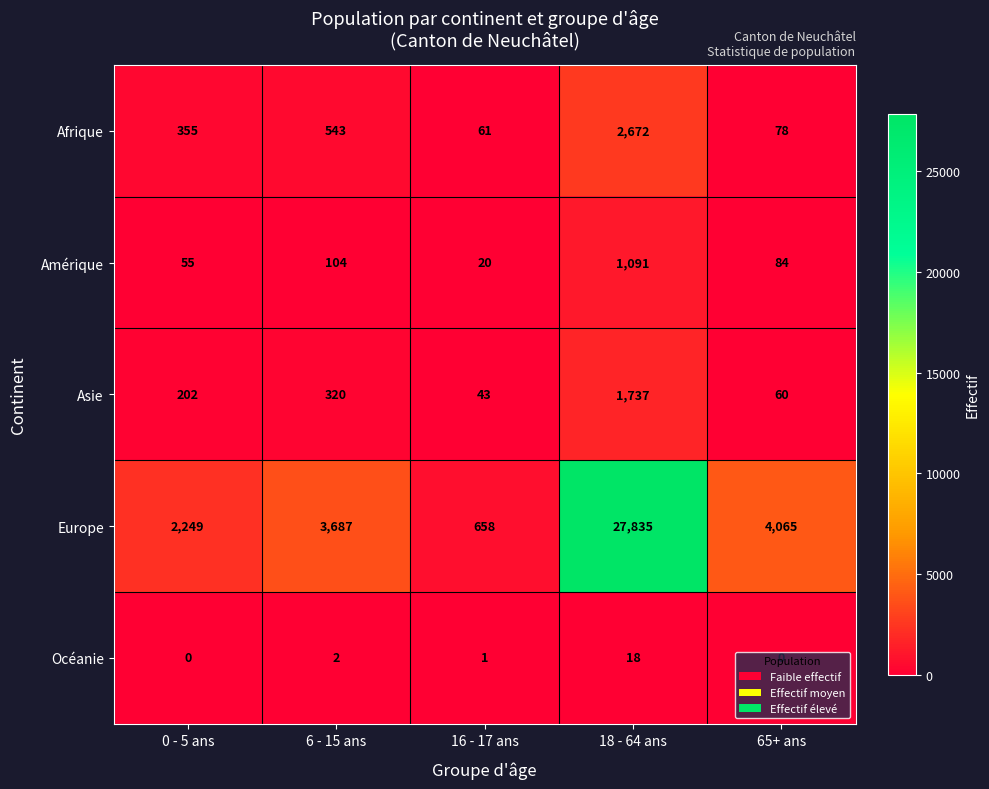

Between 0 - 5 ans and 18 - 64 ans, which series saw the biggest shift?

Europe